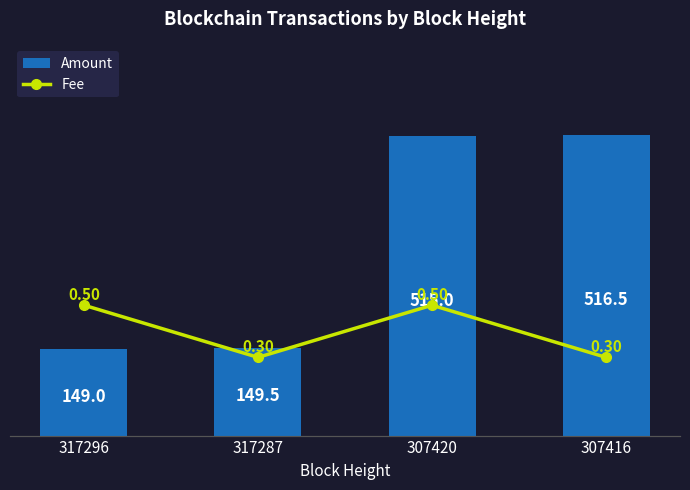

Reading left to right, transcribe all the data shown in this chart.

Amount: 149.0	149.5	515.0	516.5
Fee: 0.5	0.3	0.5	0.3